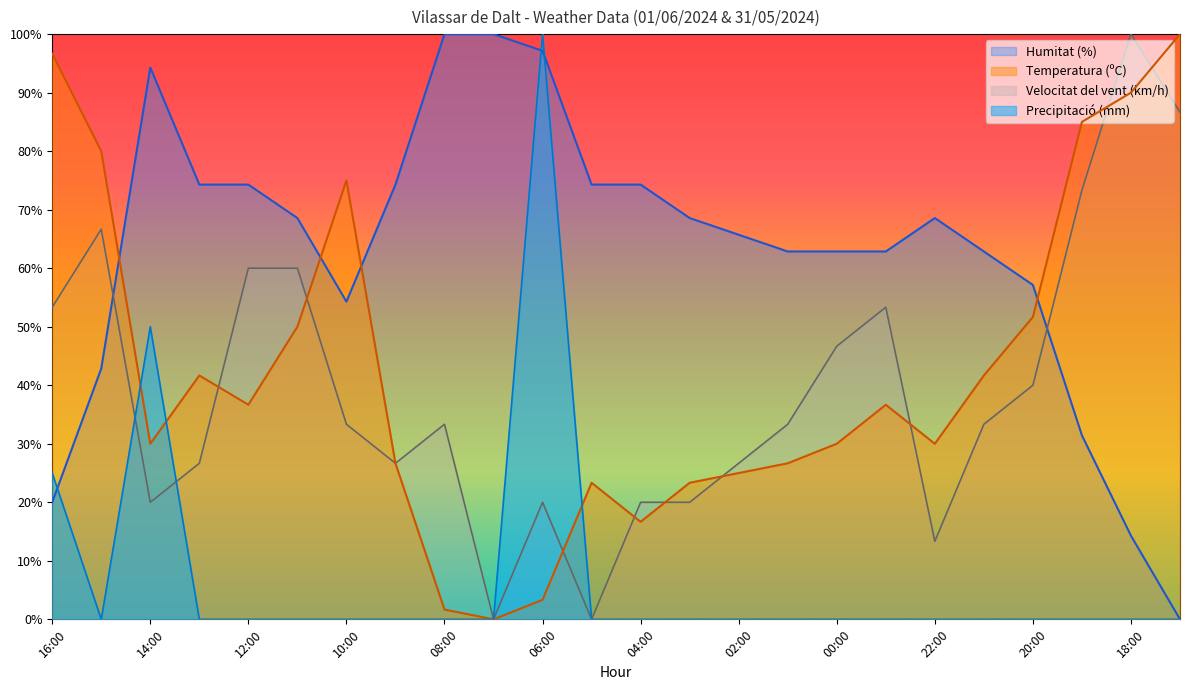

What is the difference between the Precipitació (mm) values at 08:00 and 16:00?

25.0